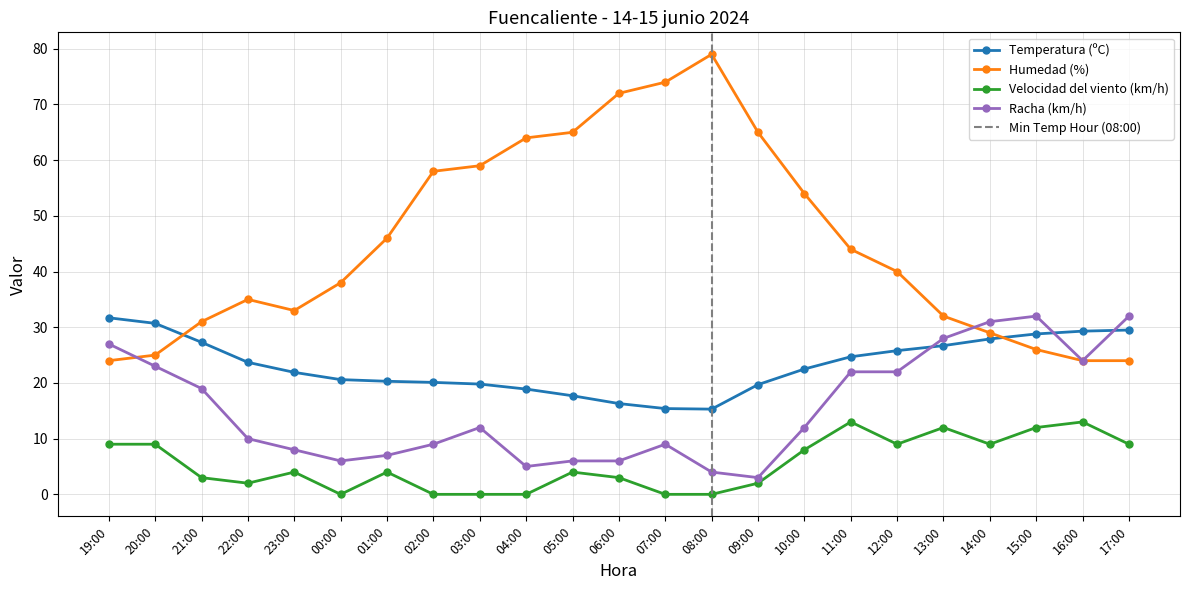

How many lines are shown in the chart?

4